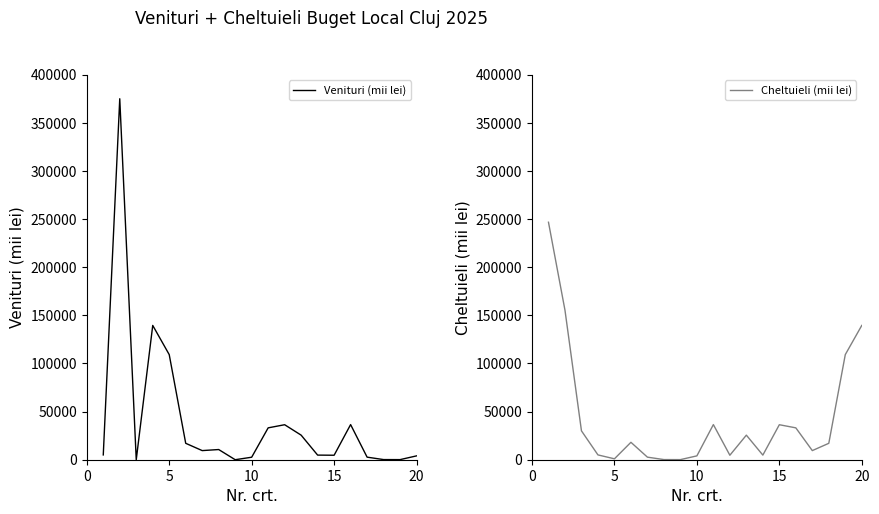

How many lines are shown in the chart?

2